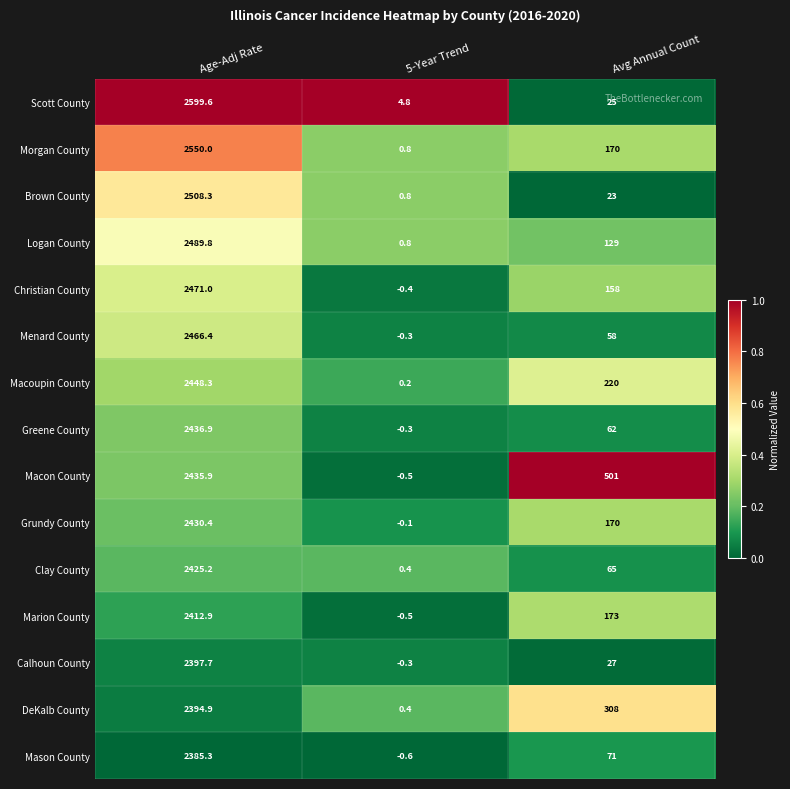

True or false: Mason County has a value of 71.0 at Avg Annual Count.

True